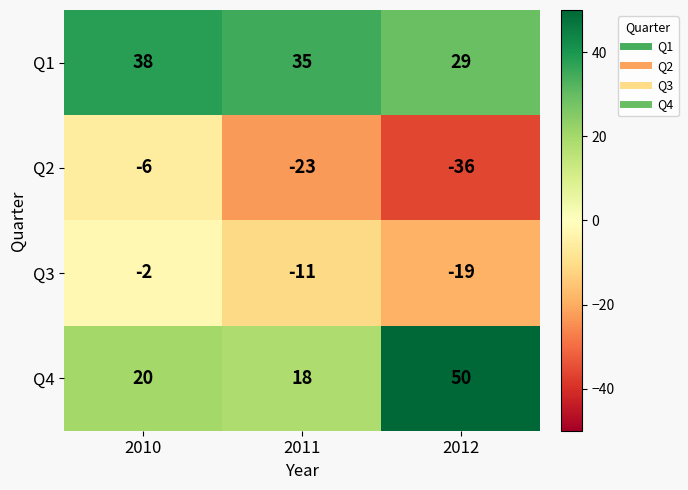

Which series changed the most between 2010 and 2011?

Q2